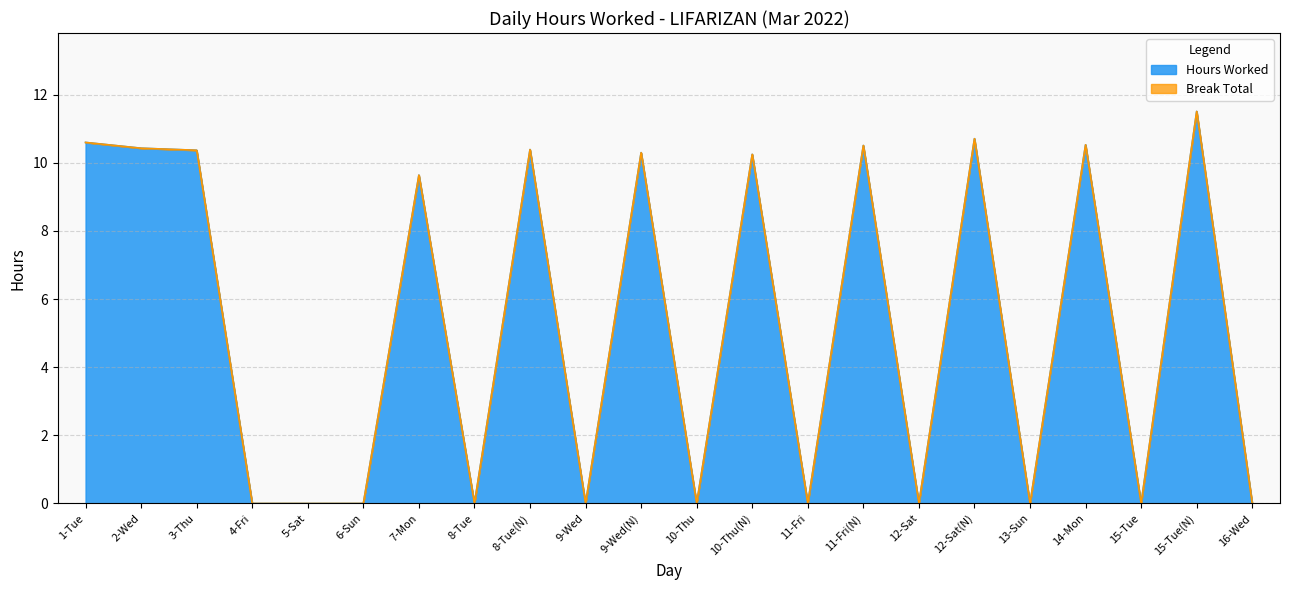

The value at 2-Wed is 10.4. True or false?

True